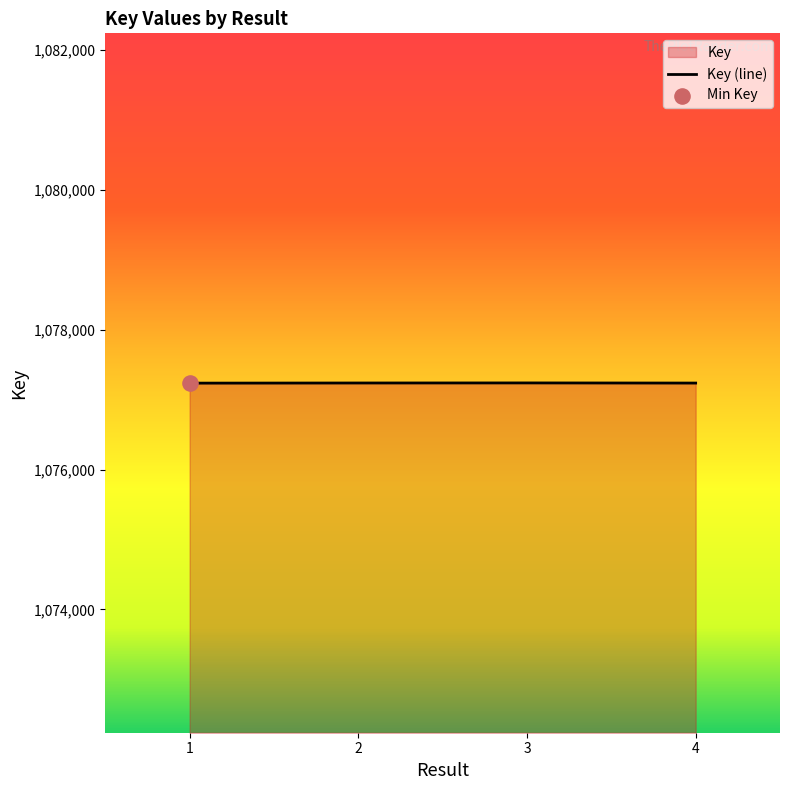

Which has a higher value, 2 or 3?

3